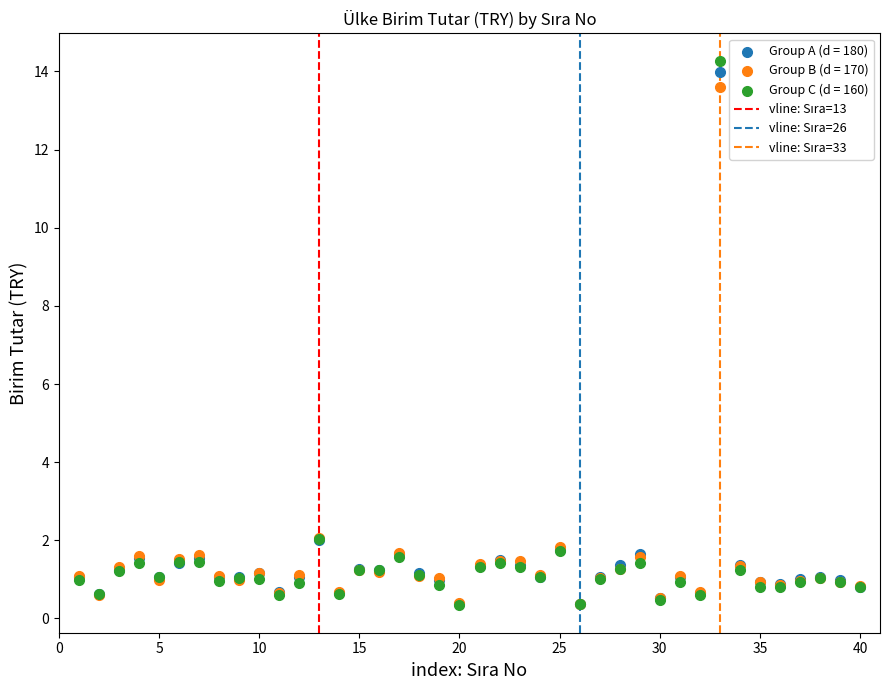

Which series reaches the maximum Y coordinate?

Group C (d = 160)